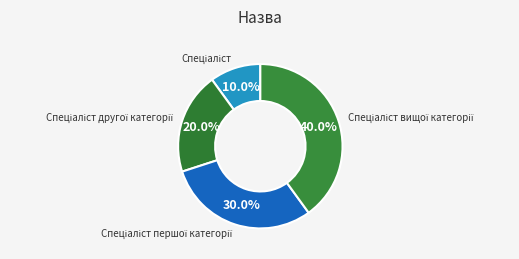

Does any single category account for the majority?

No